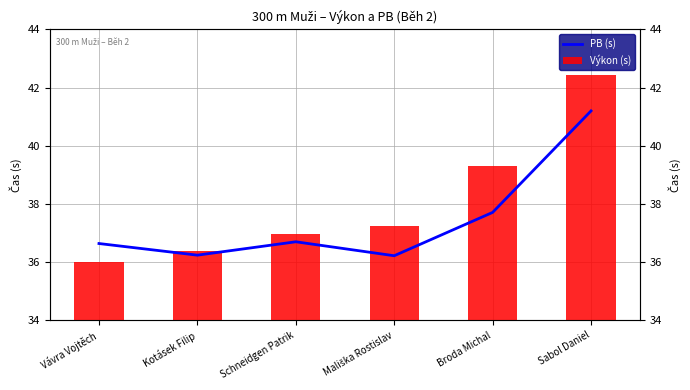

What is the average value of the PB (s) series?

37.5